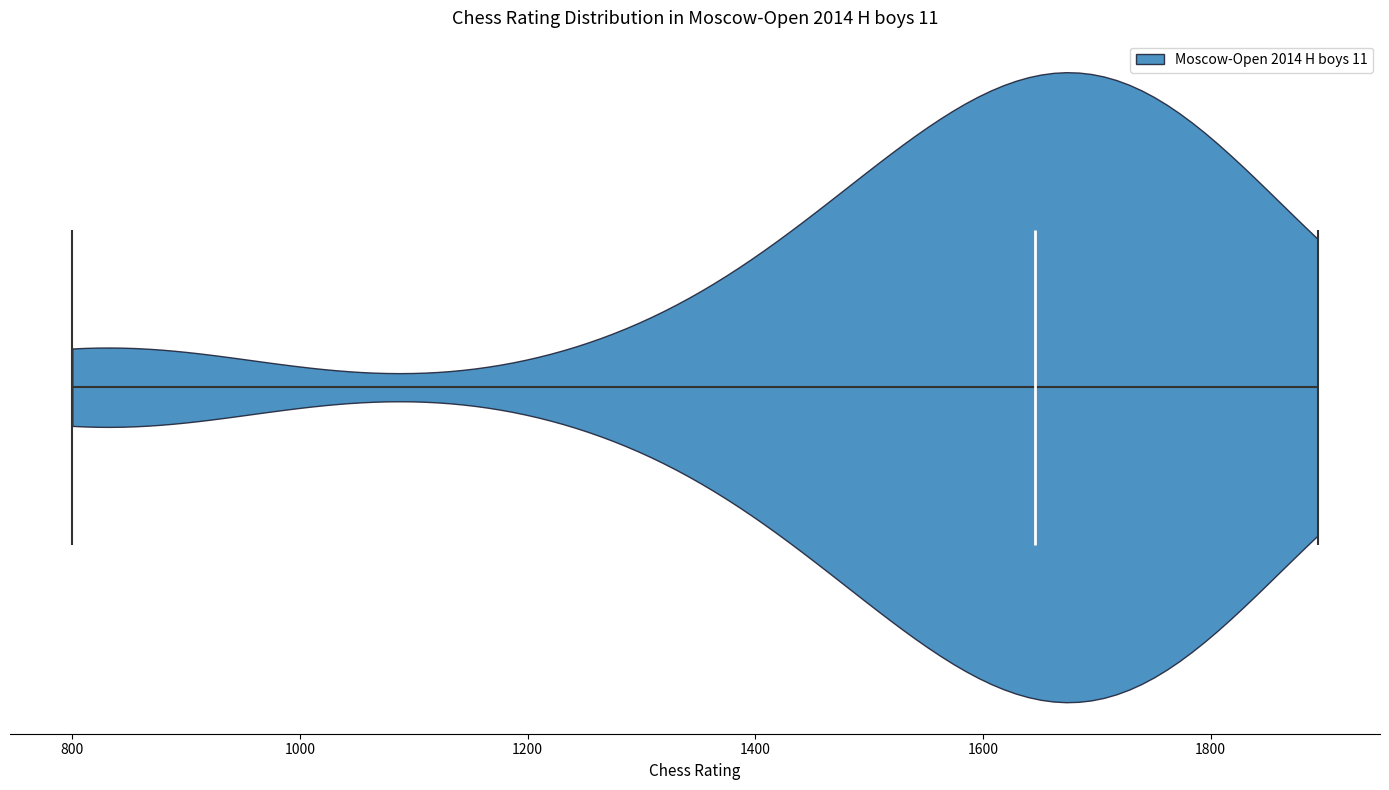

Read this violin plot against the x-axis: where its median line is, and the lowest and highest points the violin reaches. The values are not printed on the chart, so give them approximately, as read against the axis.

median line 1640, lowest point 800, highest point 1900